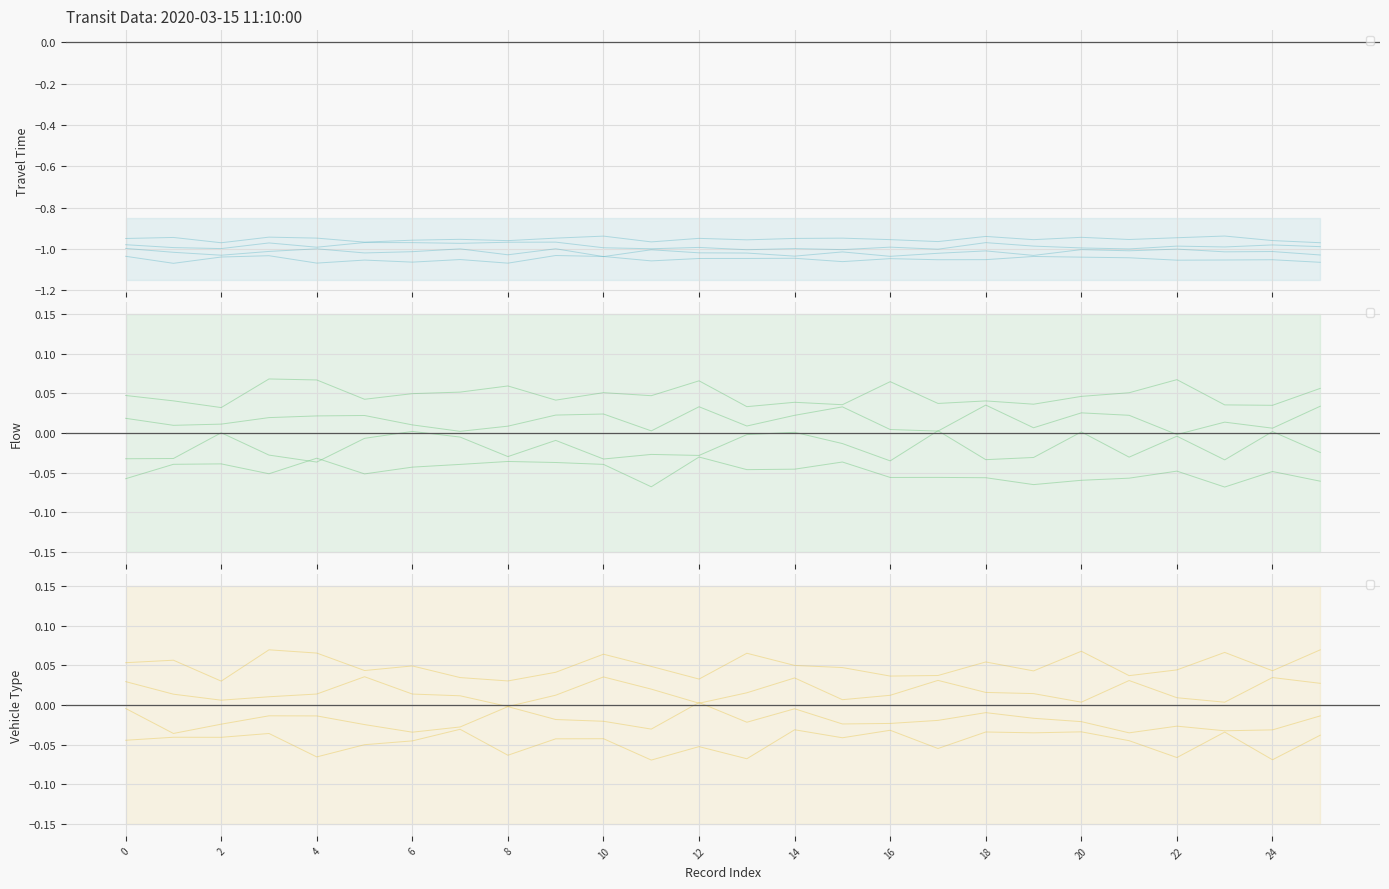

Is the value of travel_time at 9 greater than the value of vehicle_type at 20?

No